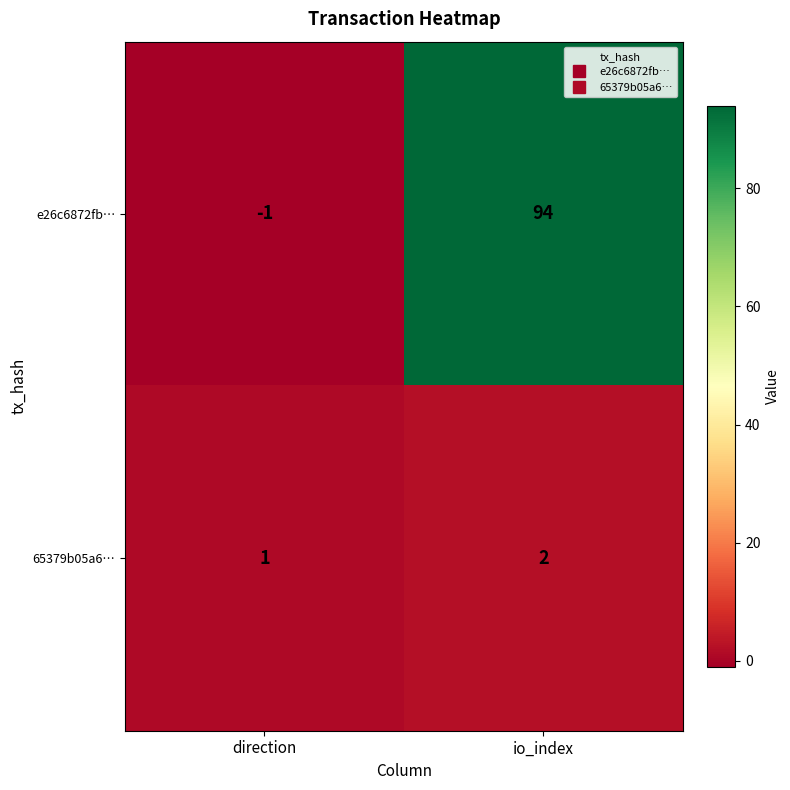

What is the difference between the e26c6872fb… values at io_index and direction?

95